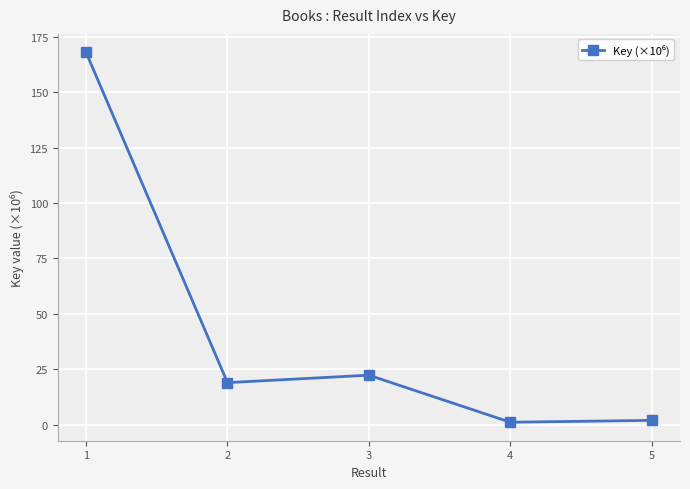

Is it true that the value at 3 is 36.2?

False